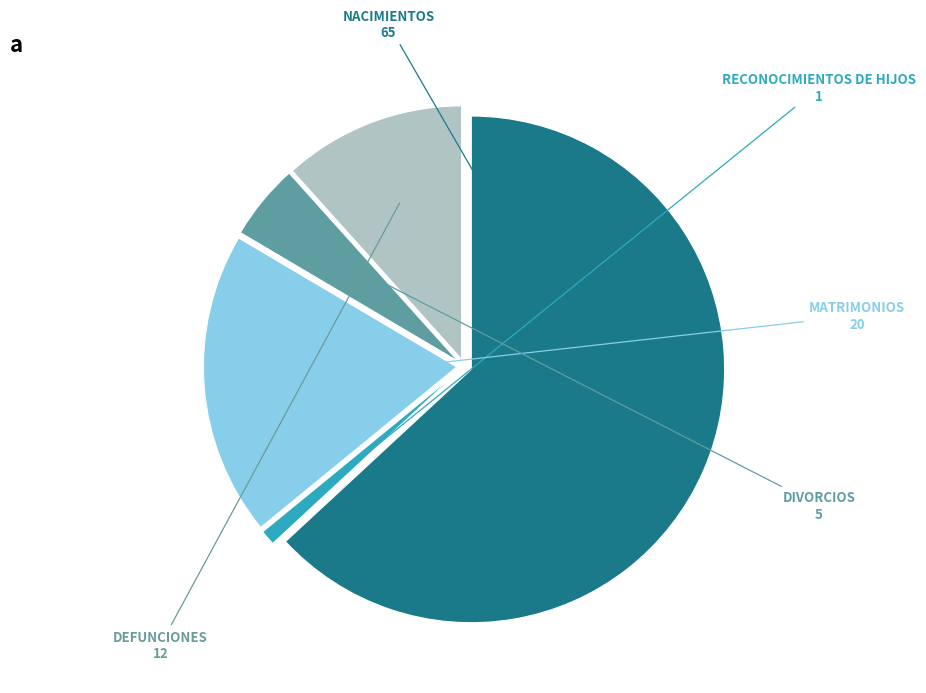

Is MATRIMONIOS the majority of the pie?

No